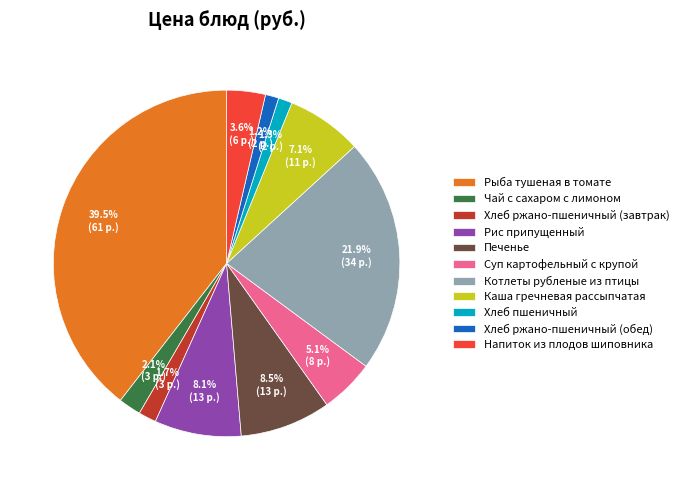

The Рис припущенный slice represents 14% of the pie. True or false?

False